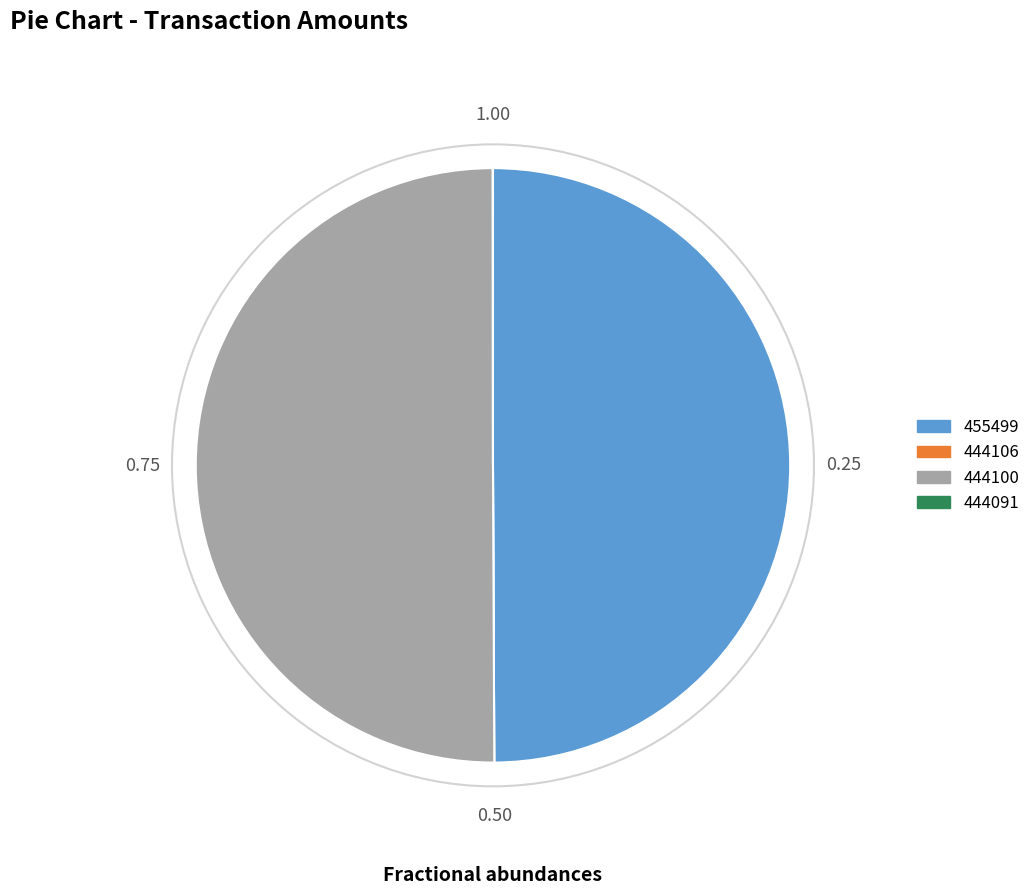

Between 444106 and 444091, which is larger?

444091